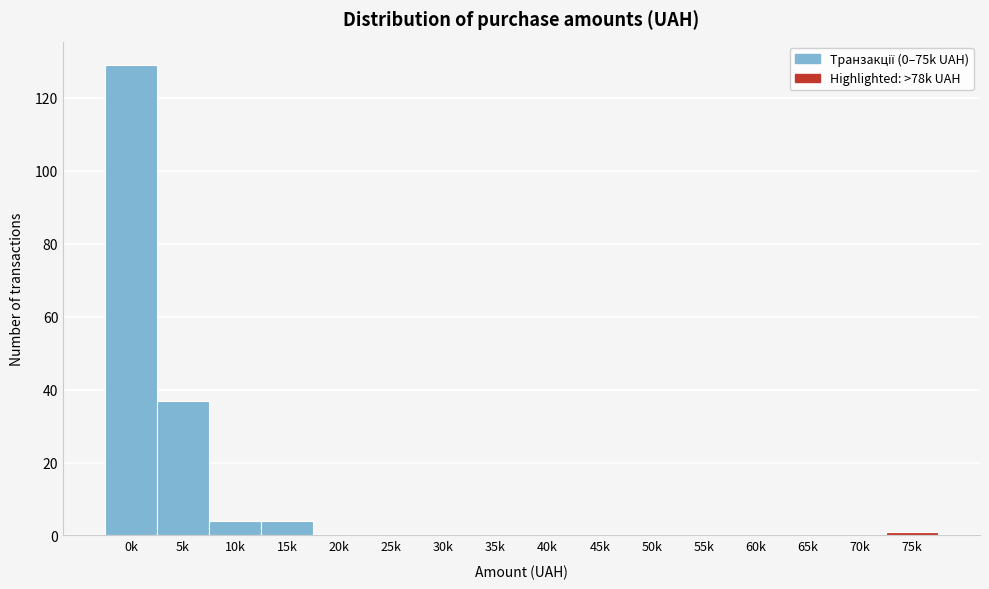

Reading left to right, what are all the values shown in this chart?

0k=129	5k=37	10k=4	15k=4	20k=0	25k=0	30k=0	35k=0	40k=0	45k=0	50k=0	55k=0	60k=0	65k=0	70k=0	75k=1